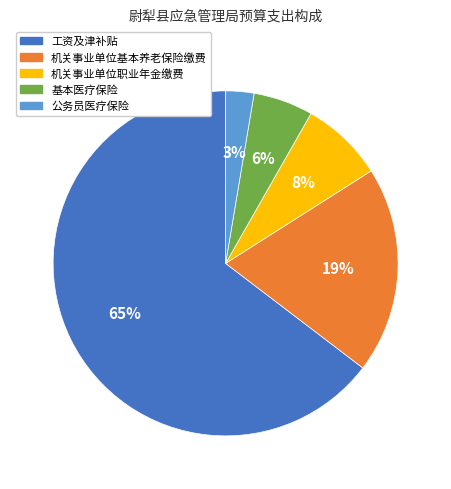

Which has a higher value, 基本医疗保险 or 公务员医疗保险?

基本医疗保险